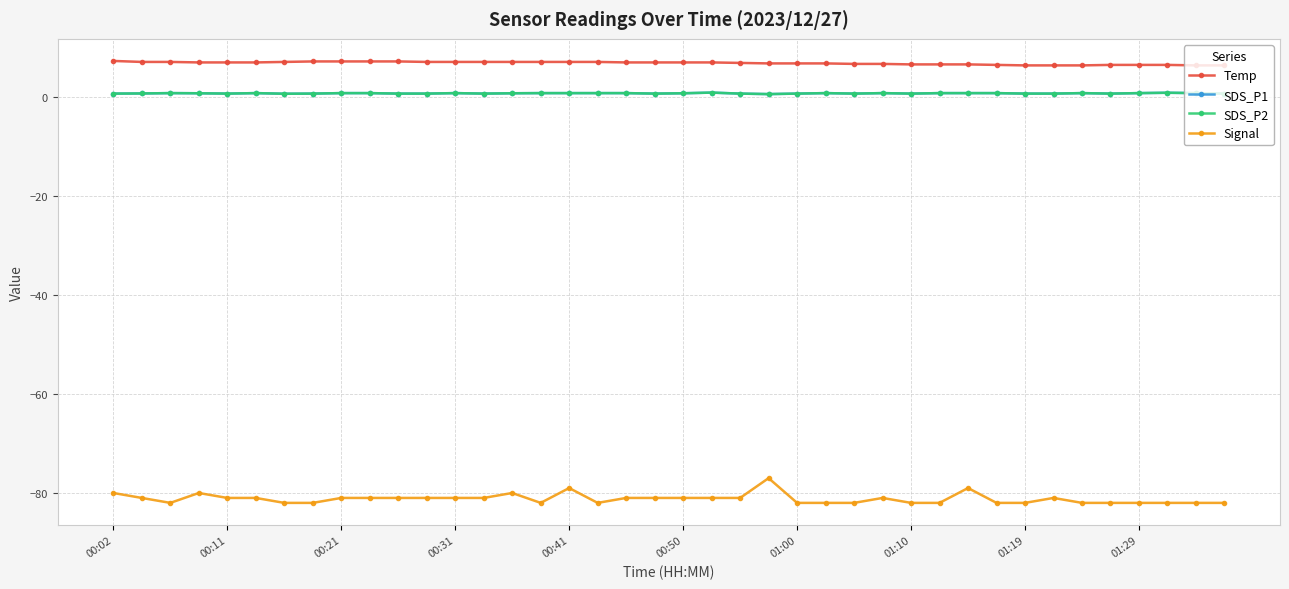

Is this an area chart (filled region under the line)?

No